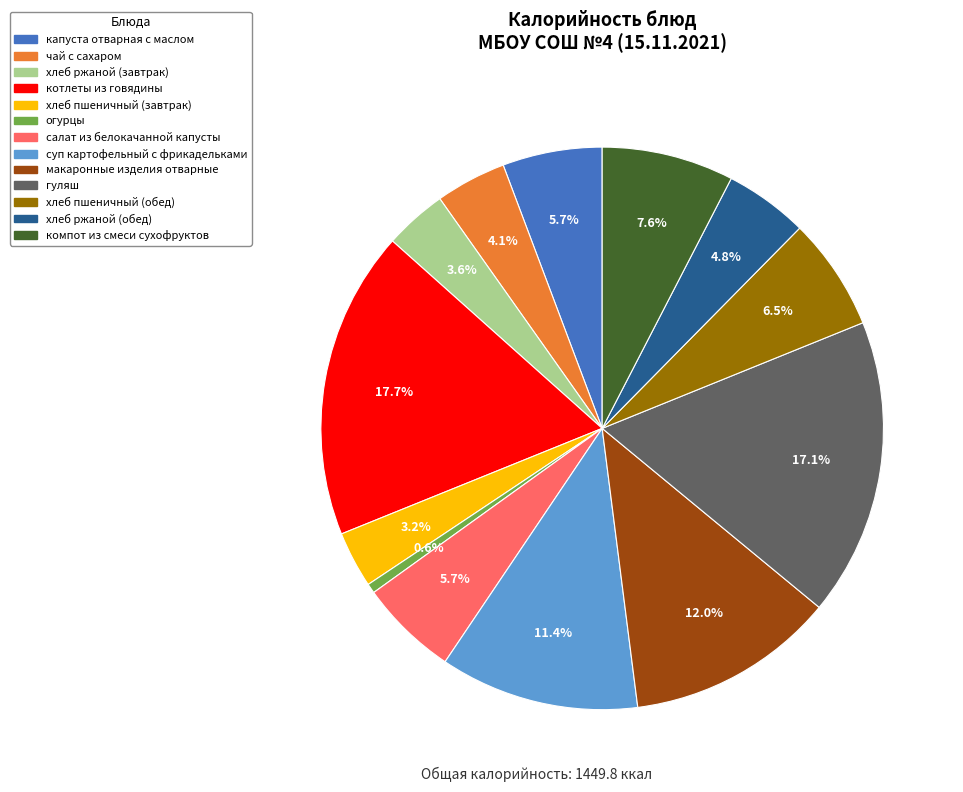

What percentage is NOT represented by компот из смеси сухофруктов?

92.4%